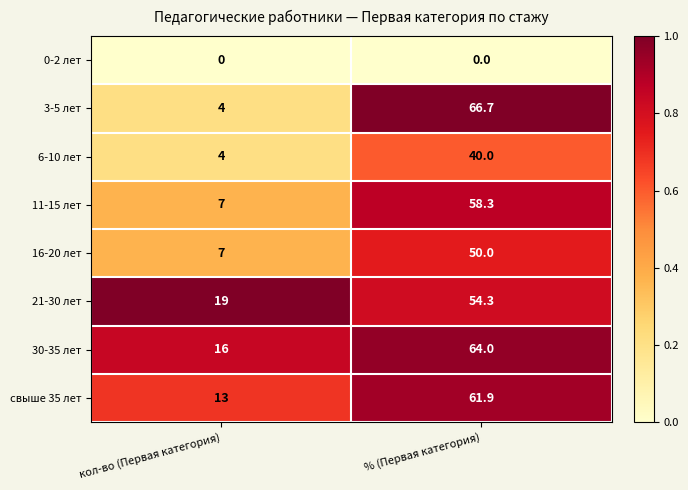

Which series has the largest total across all categories?

30-35 лет